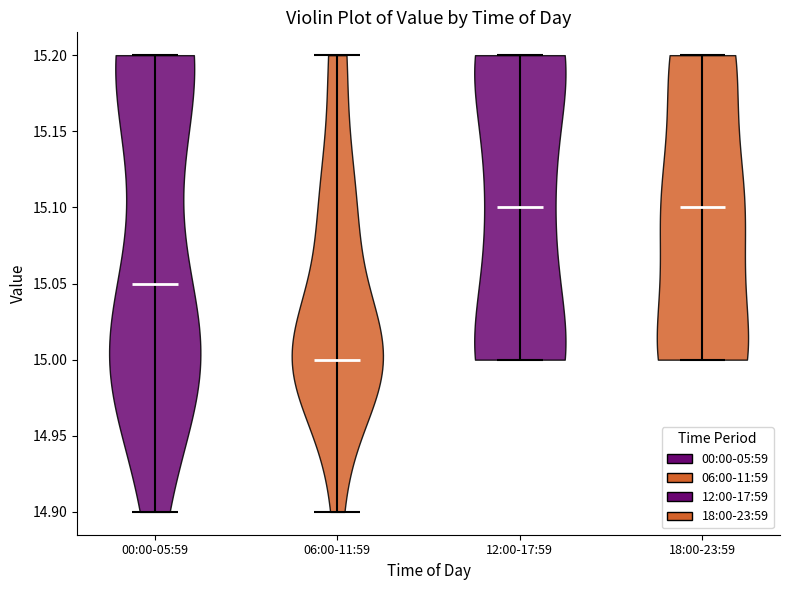

Reading left to right, read every violin against the y-axis: where its median line is, and the lowest and highest points it reaches. The values are not printed on the chart, so give them approximately, as read against the axis.

00:00-05:59: median line 15.05, lowest point 14.90, highest point 15.20
06:00-11:59: median line 15.00, lowest point 14.90, highest point 15.20
12:00-17:59: median line 15.10, lowest point 15.00, highest point 15.20
18:00-23:59: median line 15.10, lowest point 15.00, highest point 15.20